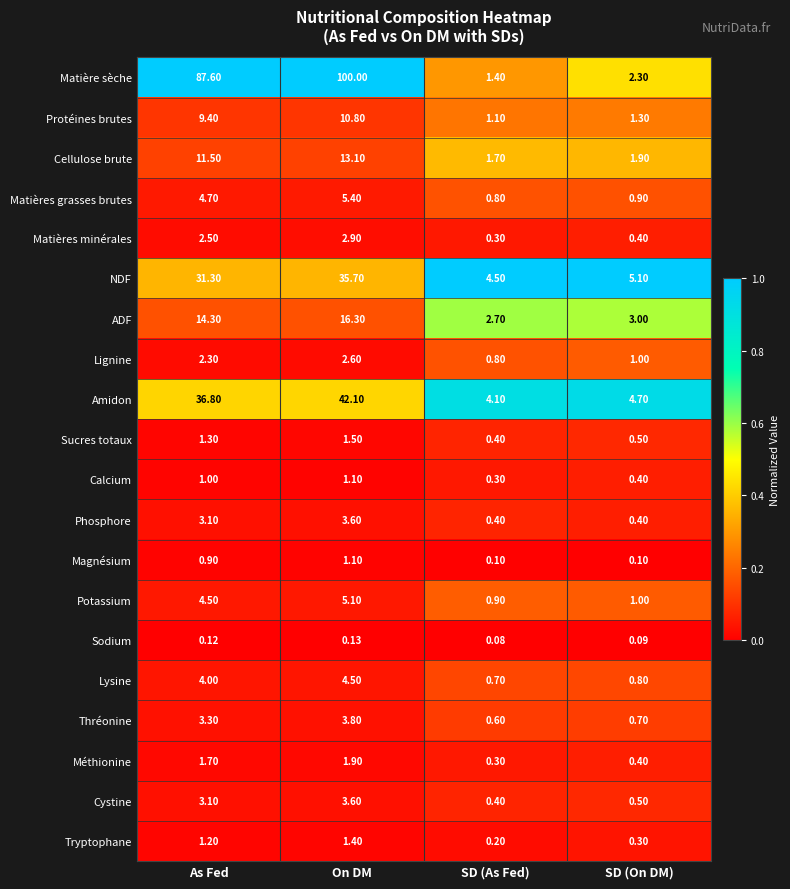

Which category has the lowest value across all series?

SD (As Fed)